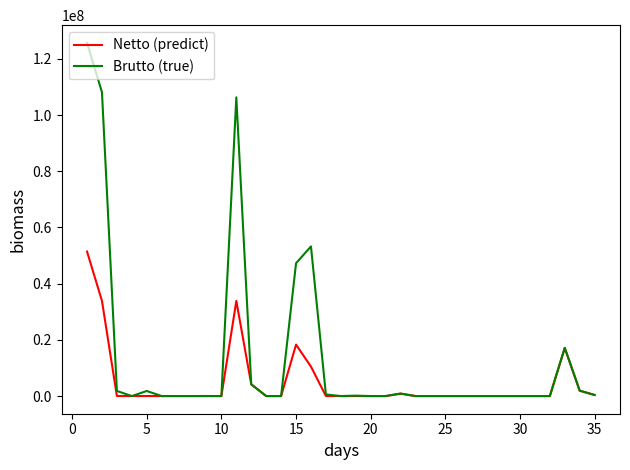

Which series has the largest range (max minus min)?

Brutto (true)